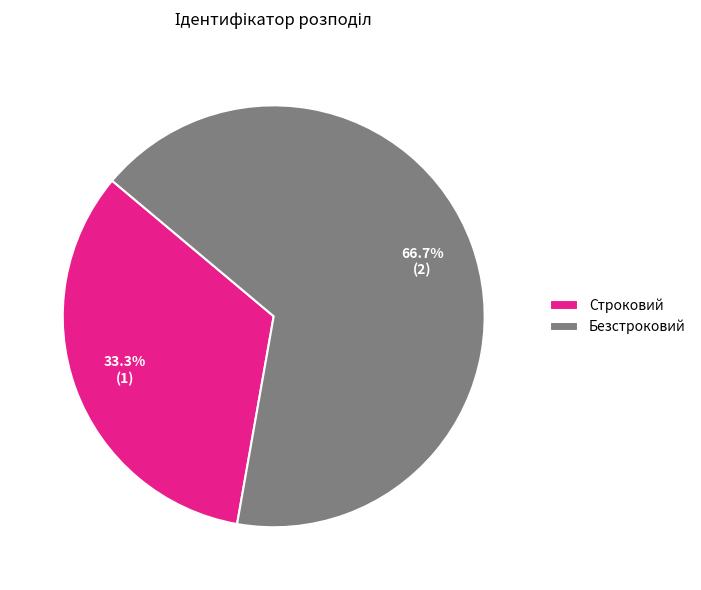

Which category has the smallest portion of the pie?

Строковий